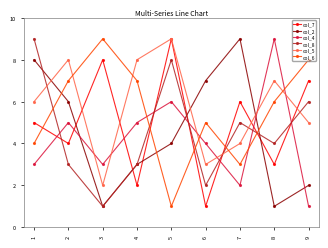

What is the approximate value of col_4 at 8?

9